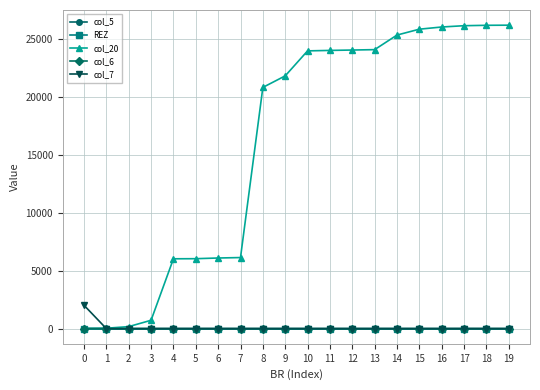

What is the spread (max minus min) of values at 6?

6099